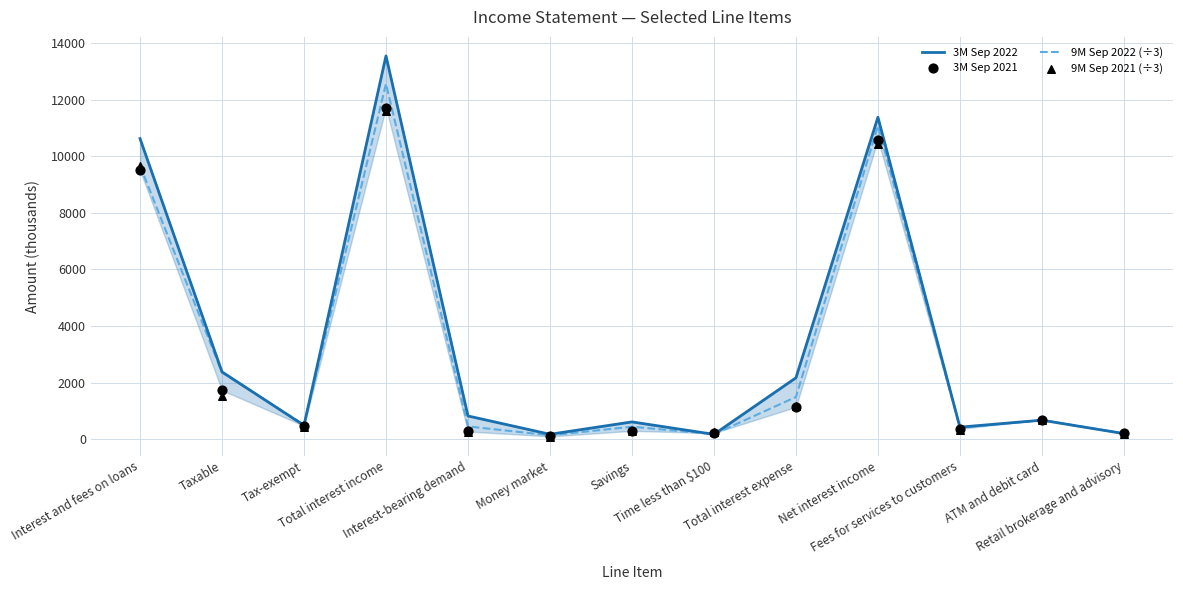

What are all the series names shown in the legend?

3M Sep 2022, 9M Sep 2022 (÷3), 3M Sep 2021, 9M Sep 2021 (÷3)